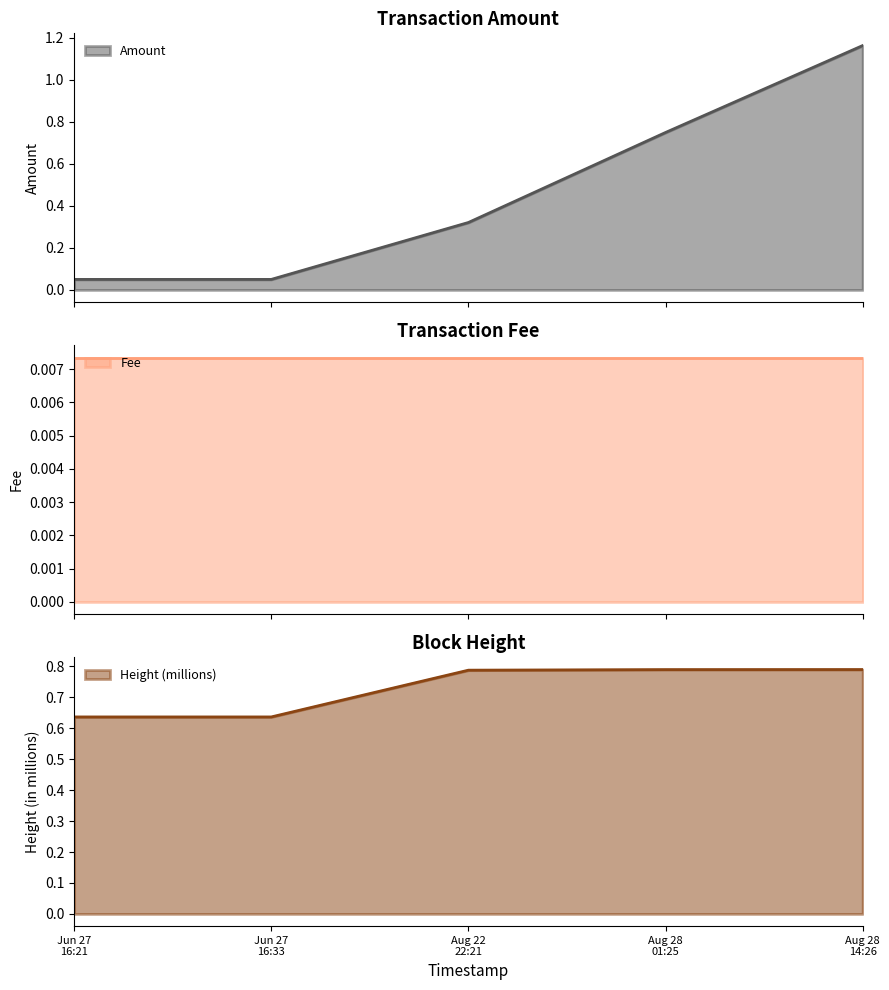

The value of Amount at Jun 27 16:33 is 0.1. True or false?

True